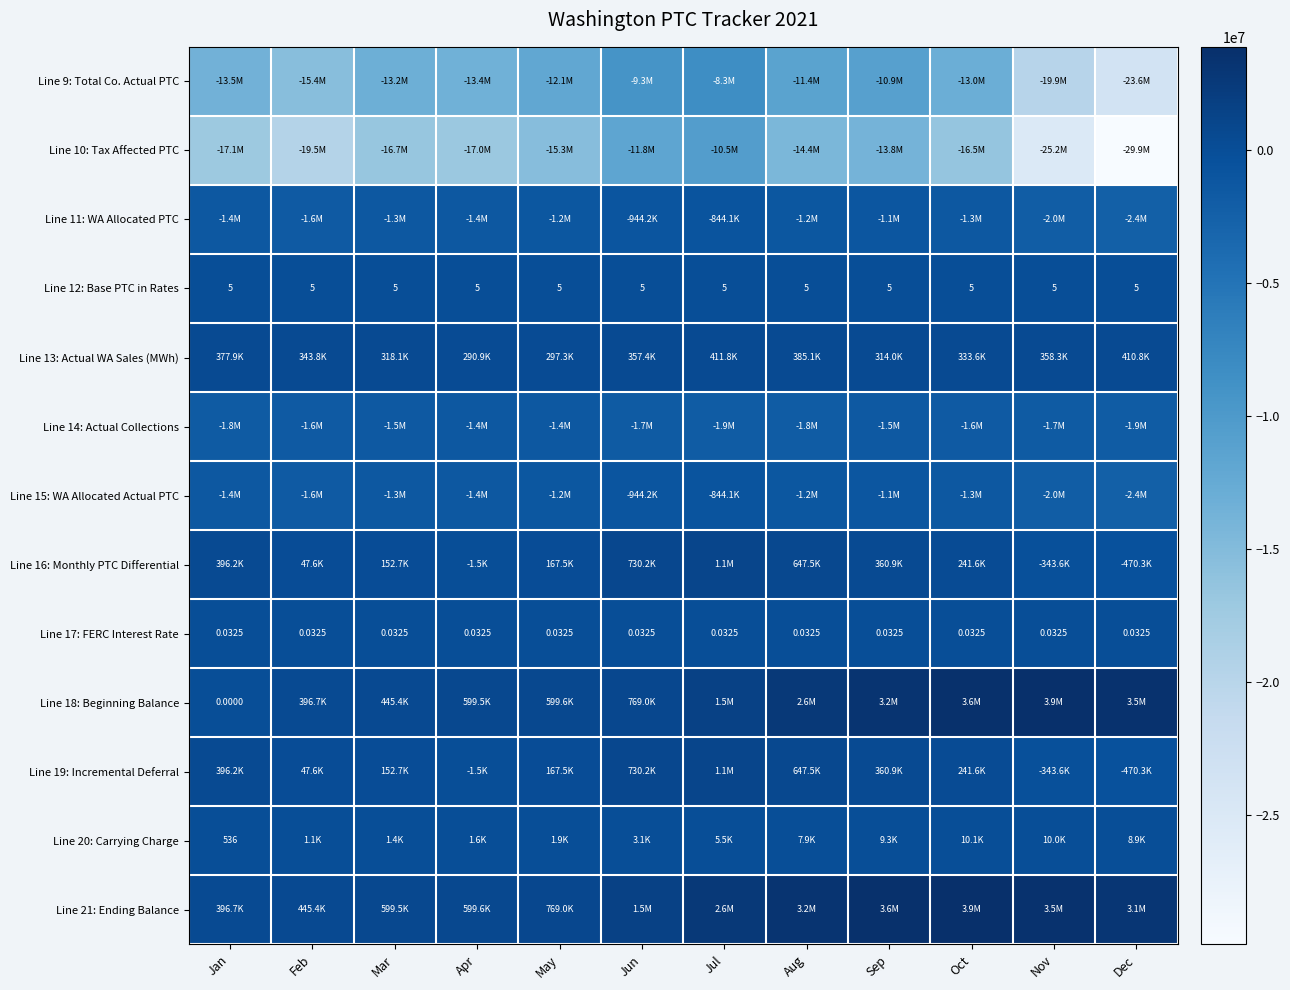

At which category is the sum across all series the highest?

Jul